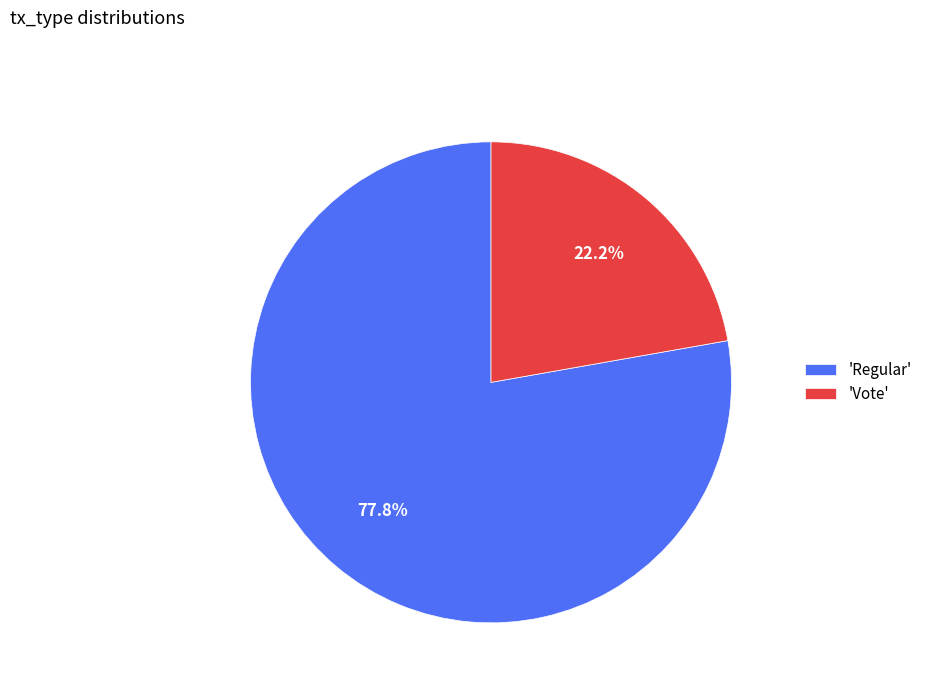

What is the majority slice?

'Regular'